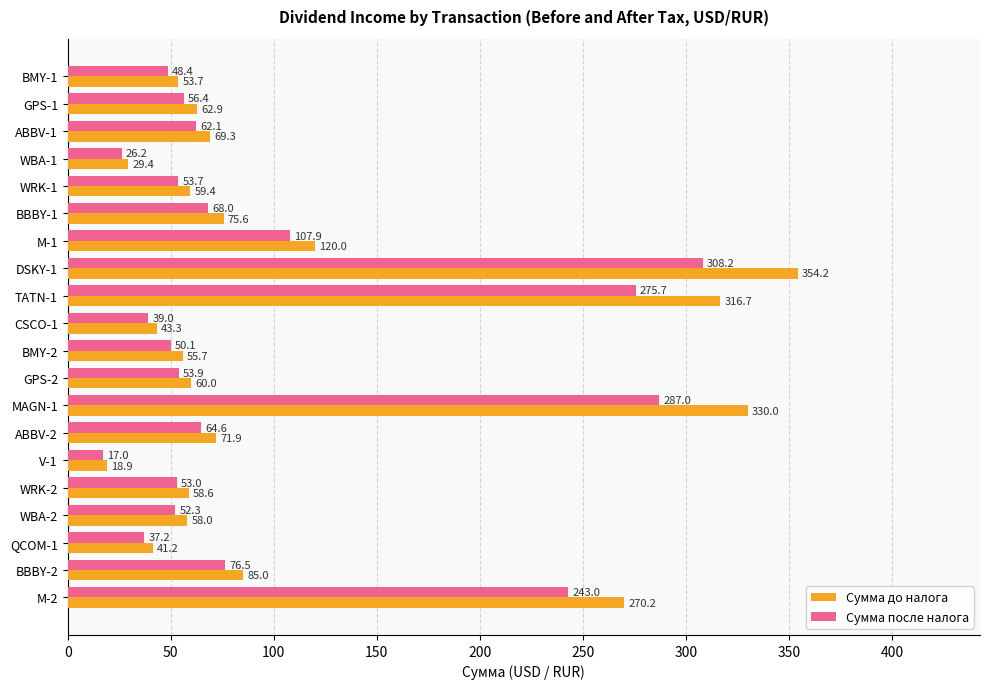

Where is Сумма до налога nearest to the value 186?

M-1